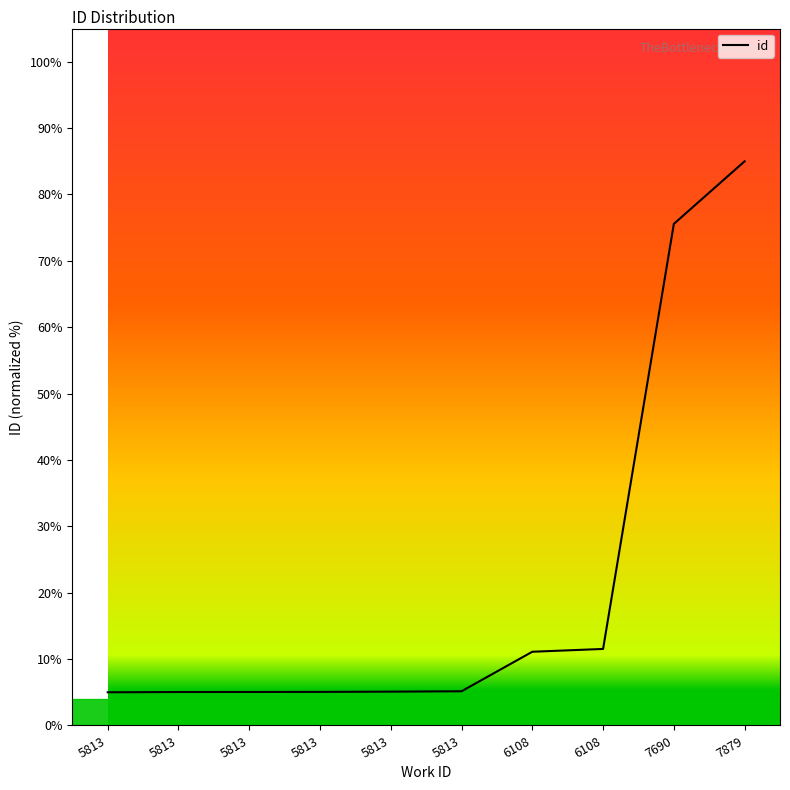

How many lines are shown in the chart?

1